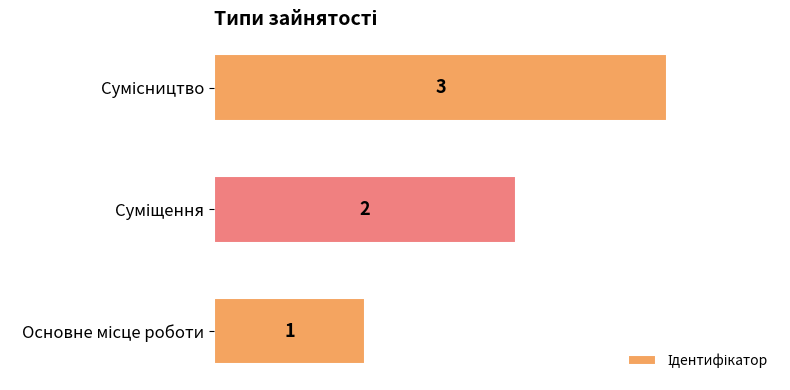

Count the values in the range 1 to 3.

3